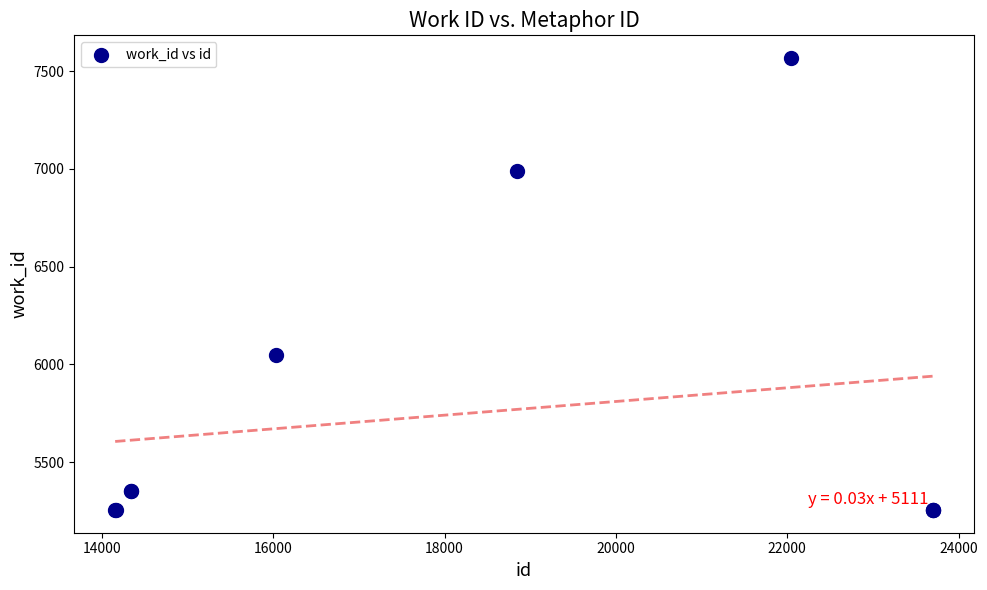

What Y value in the scatter plot is closest to 6411?

6049